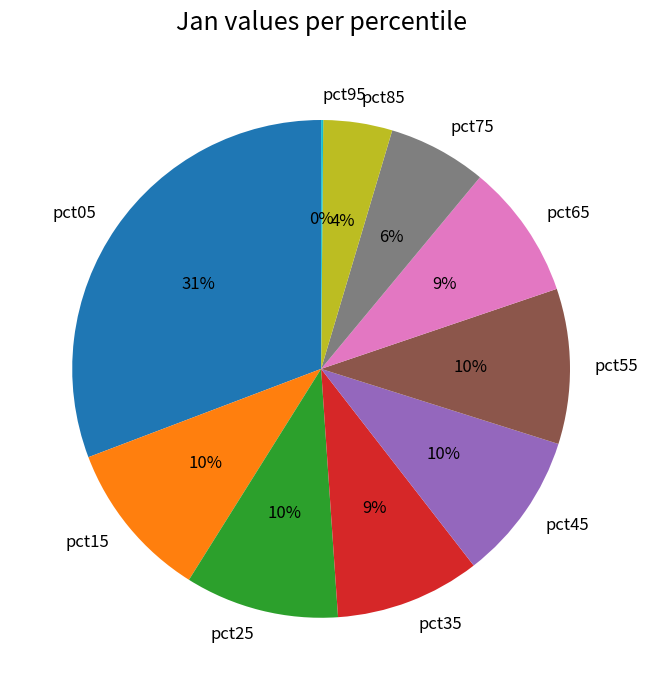

Which category has the biggest portion of the pie?

pct05